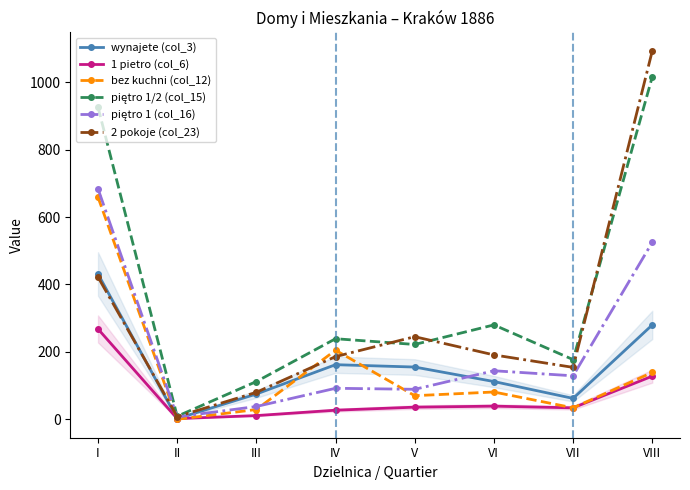

At which category does the chart reach its minimum across all series?

II